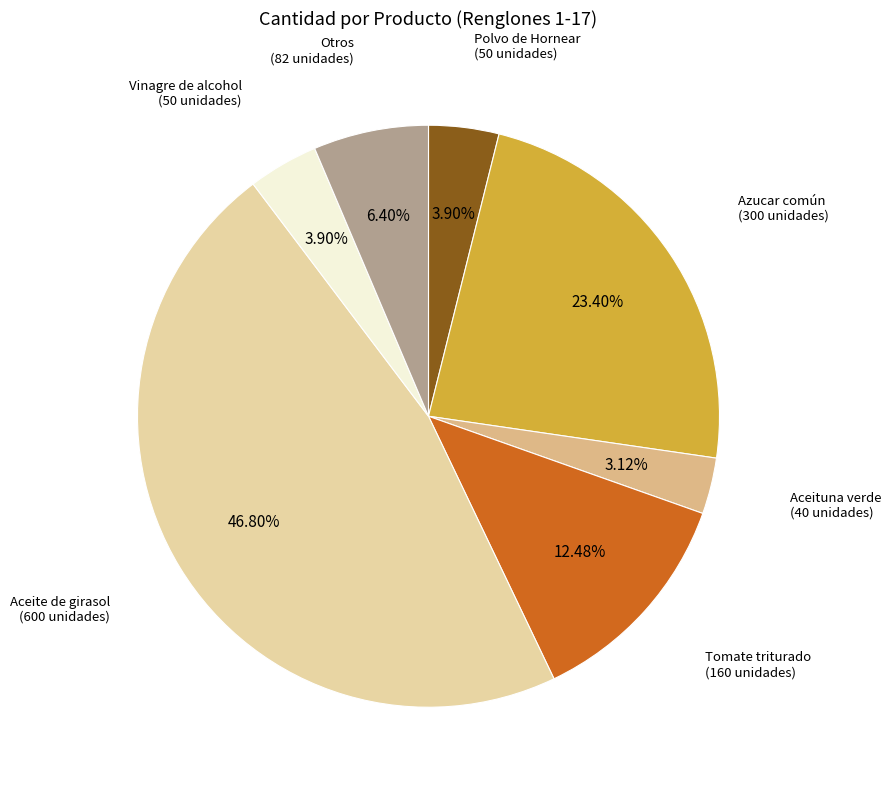

Does any single category account for the majority?

No